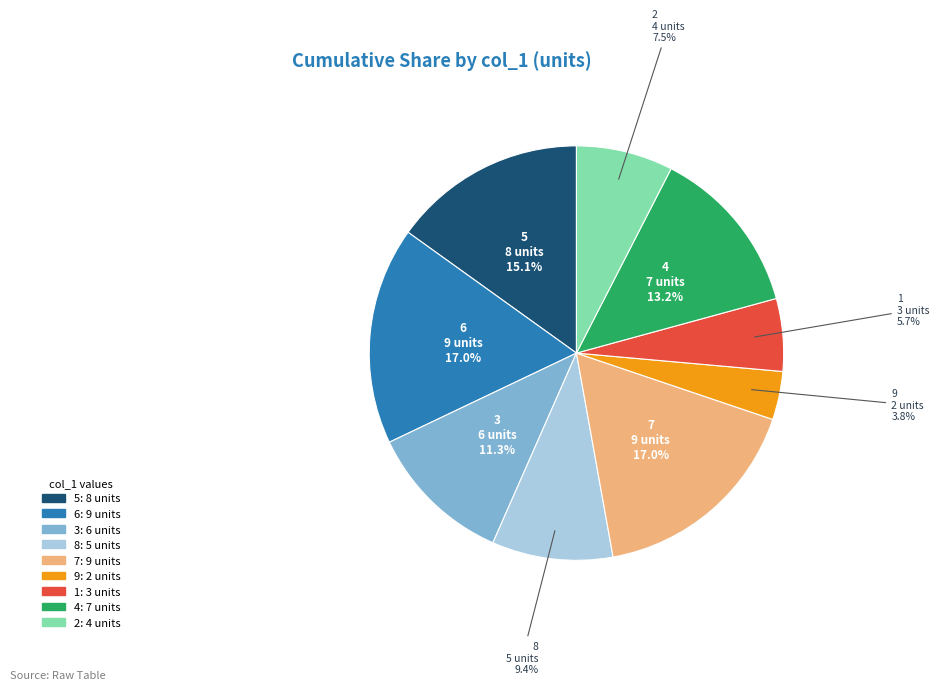

What is the smallest slice in the pie chart?

9